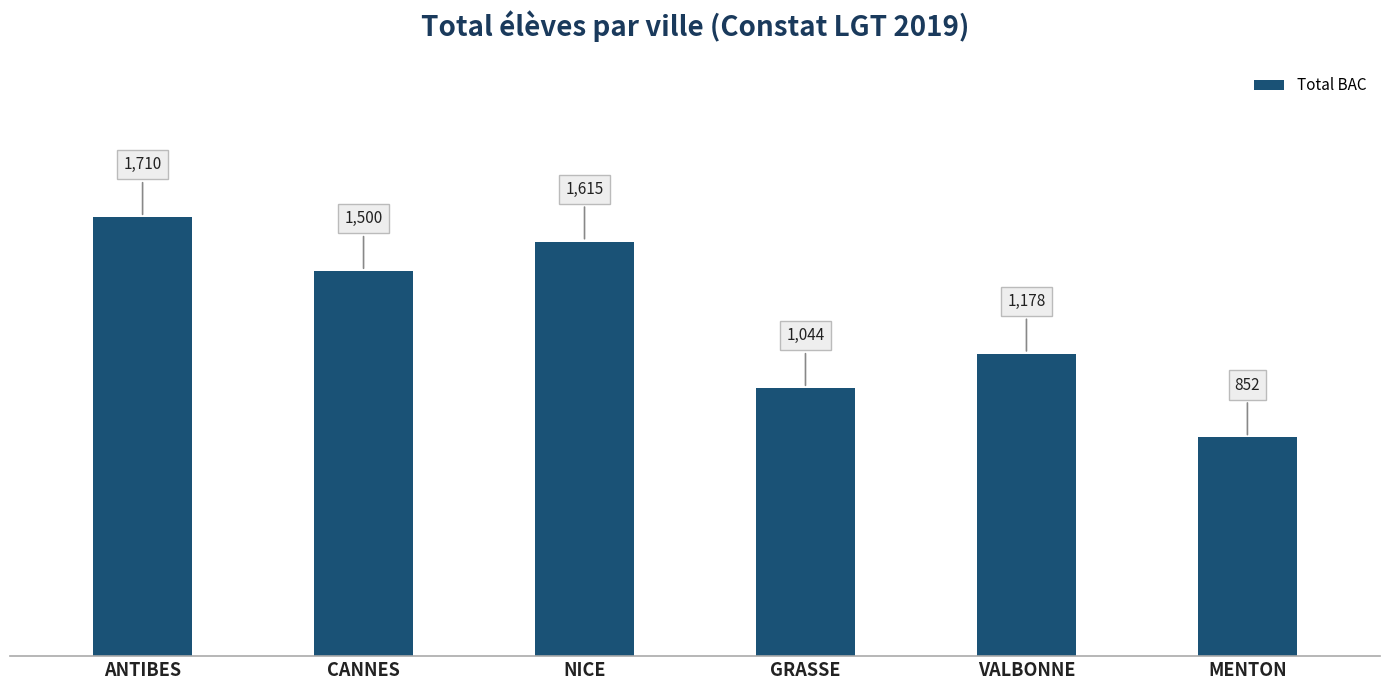

Rank the categories by value from highest to lowest.

ANTIBES, NICE, CANNES, VALBONNE, GRASSE, MENTON